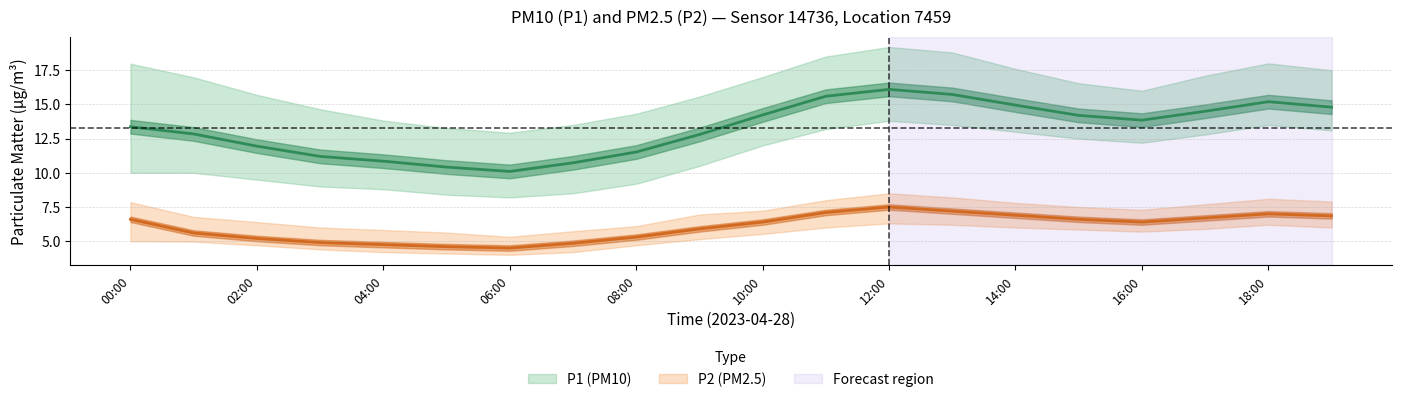

Which series has the largest total across all categories?

P1_upper